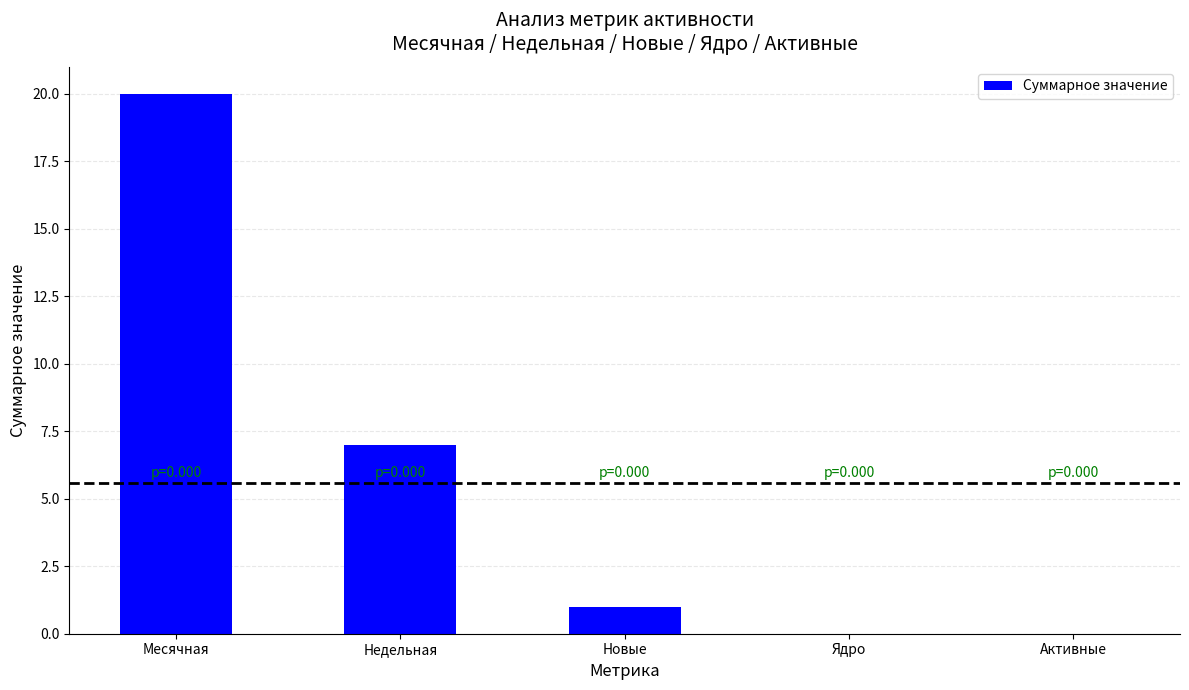

What is the sum of all values?

28